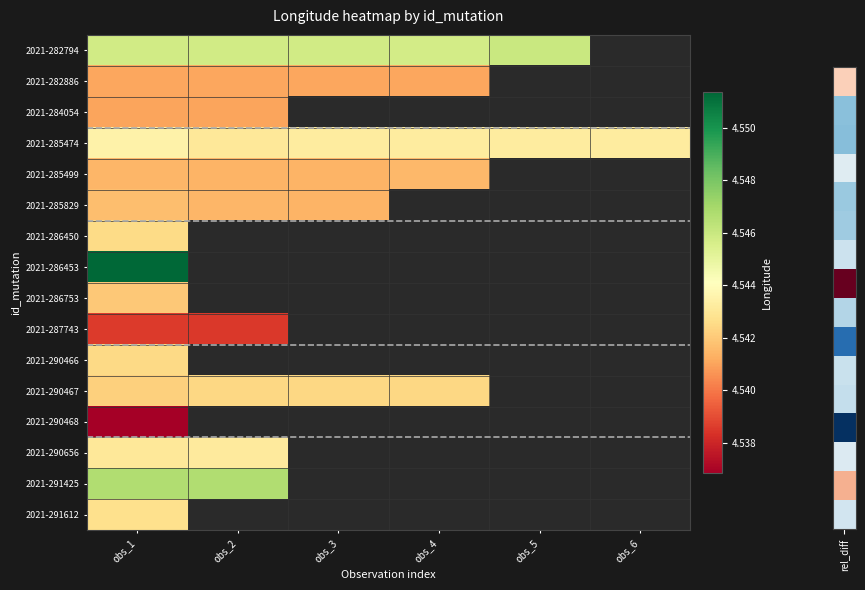

At which category is the sum across all series the highest?

obs_1